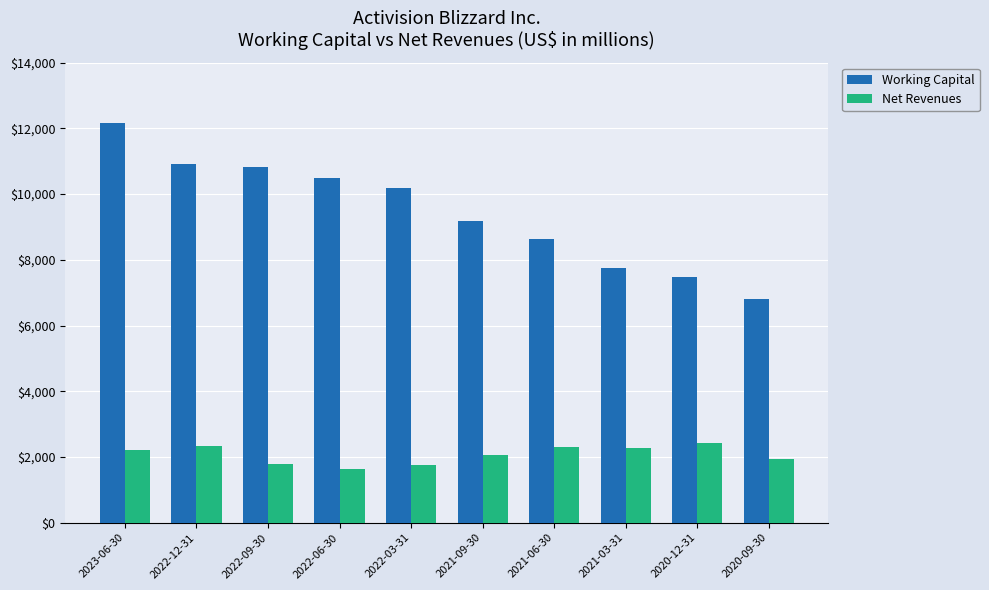

What is the greatest value displayed?

12174